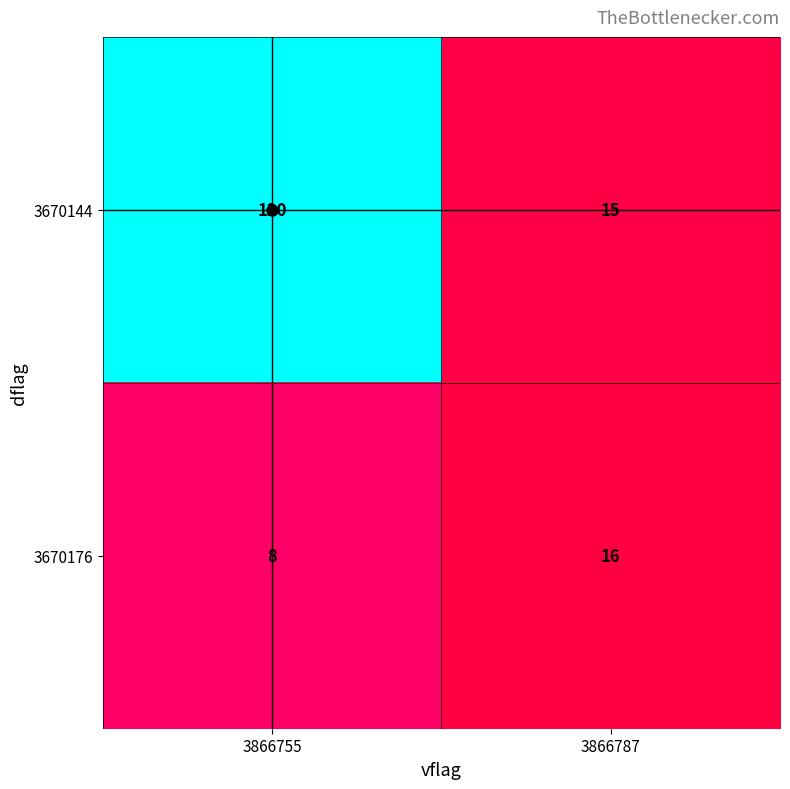

At which category does the chart reach its peak across all series?

3866755